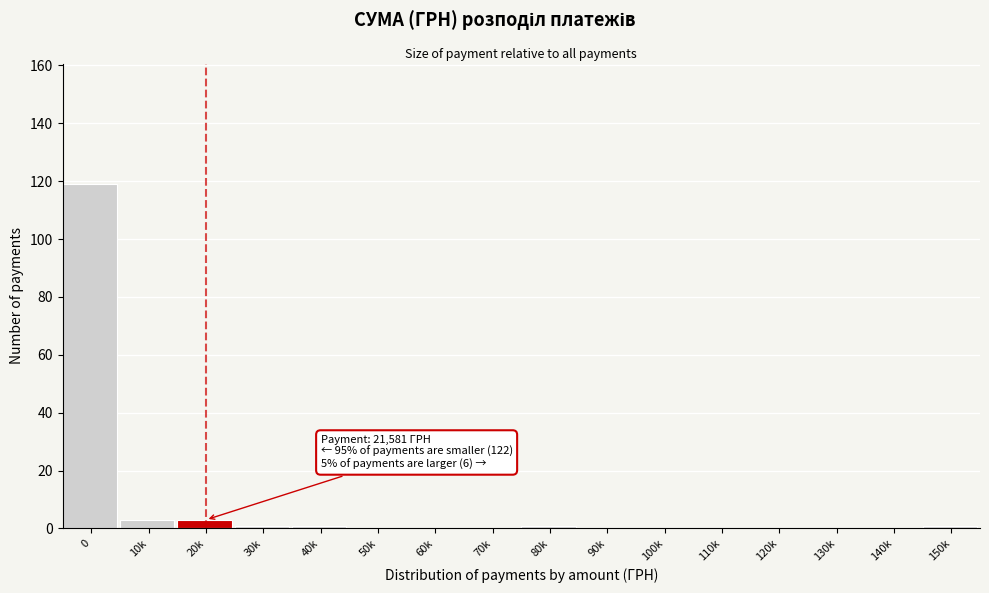

Reading left to right, list all the values displayed in this chart.

0=119	10k=3	20k=3	30k=1	40k=1	50k=0	60k=0	70k=0	80k=1	90k=0	100k=0	110k=0	120k=0	130k=0	140k=0	150k=1